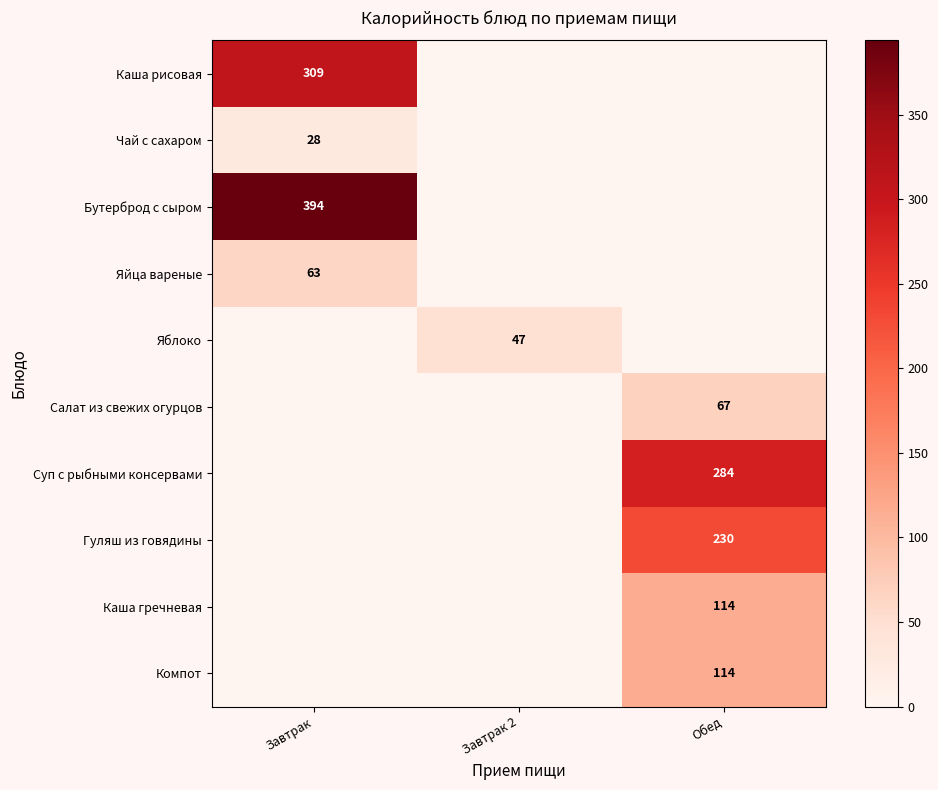

True or false: Яблоко has a value of 47 at Завтрак 2.

True